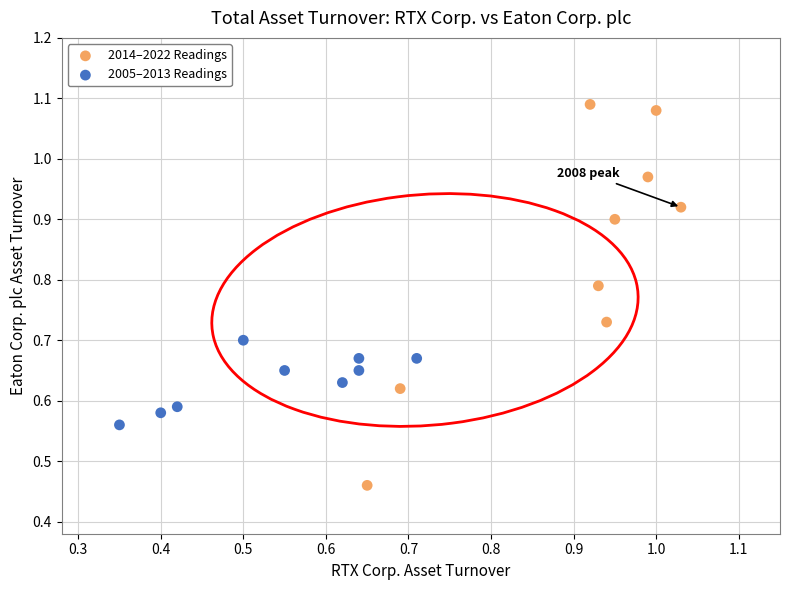

Which series reaches the maximum Y coordinate?

2014–2022 Readings